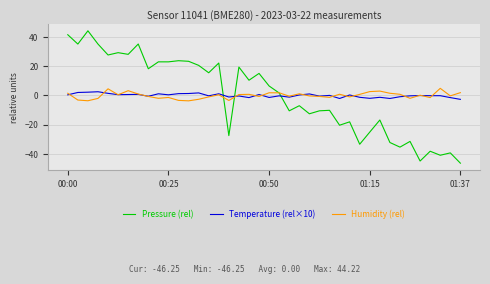

What is the maximum value shown in the chart?

44.2